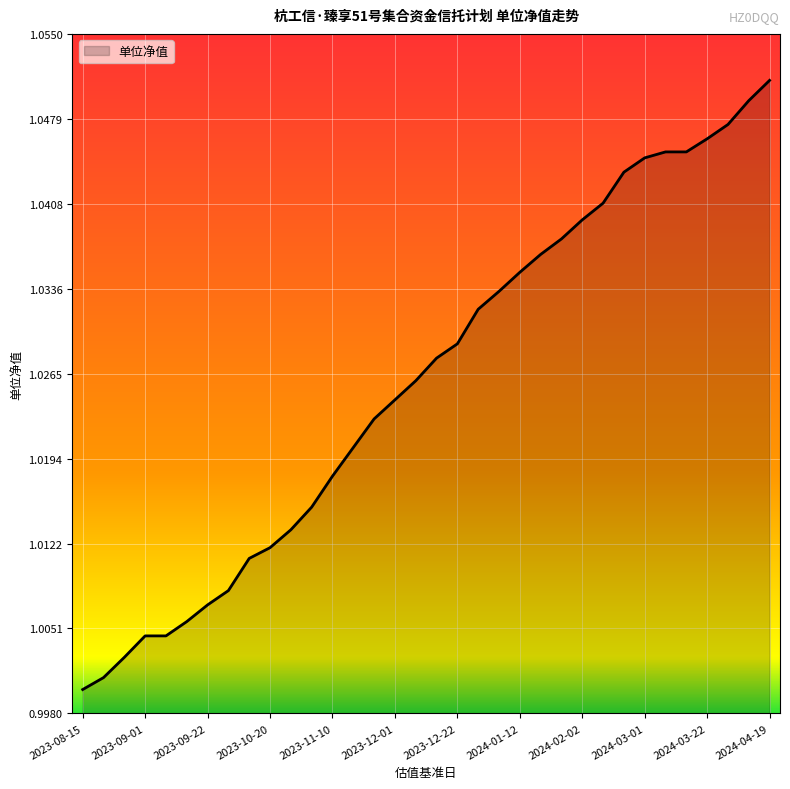

How many distinct data groups are displayed?

1